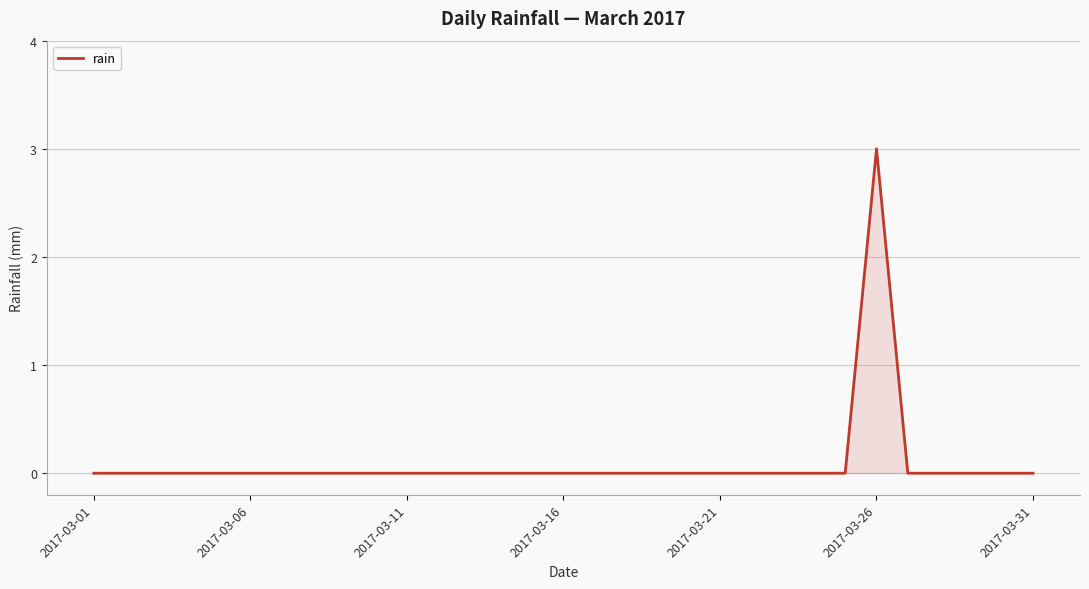

What is the difference between the maximum and minimum values?

3